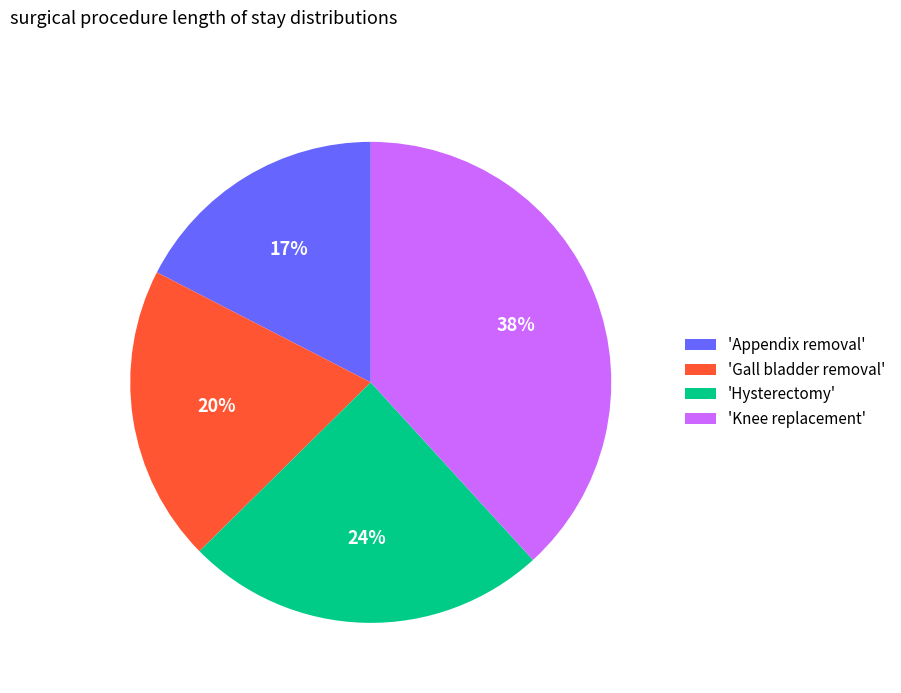

What is the largest slice in the pie chart?

'Knee replacement'